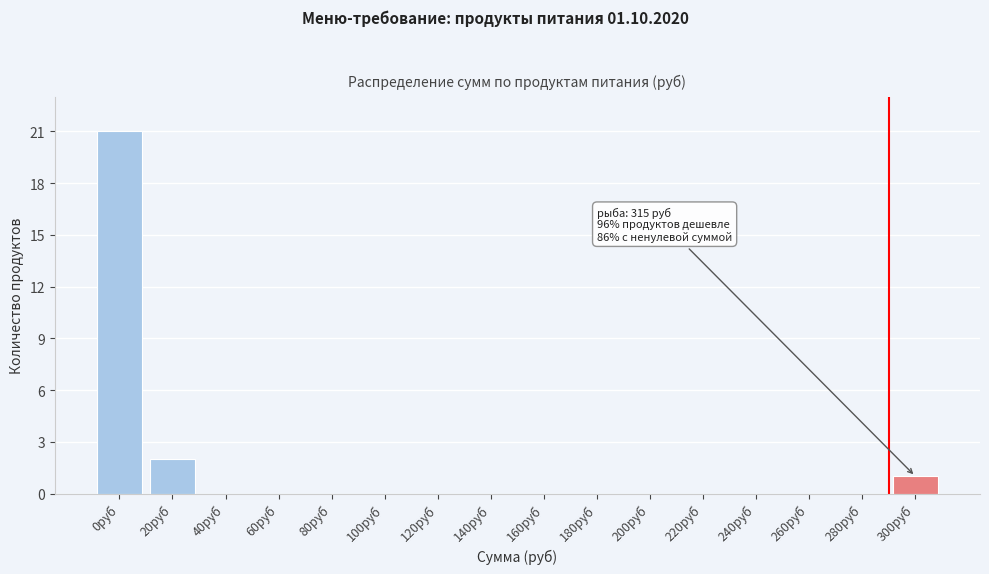

Reading left to right, what are all the values shown in this chart?

0руб=21	20руб=2	40руб=0	60руб=0	80руб=0	100руб=0	120руб=0	140руб=0	160руб=0	180руб=0	200руб=0	220руб=0	240руб=0	260руб=0	280руб=0	300руб=1